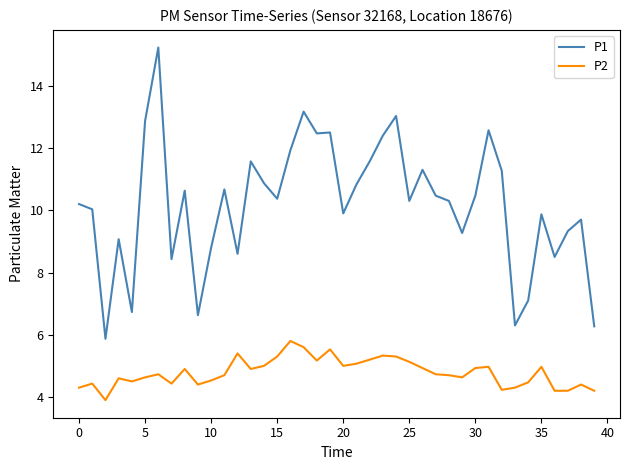

What is the difference between the second highest and minimum values in the P1 series?

7.3